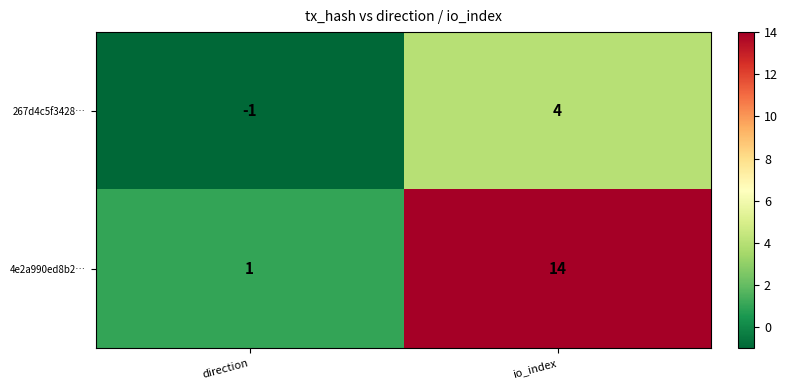

What is the difference between the highest and lowest values at direction?

2